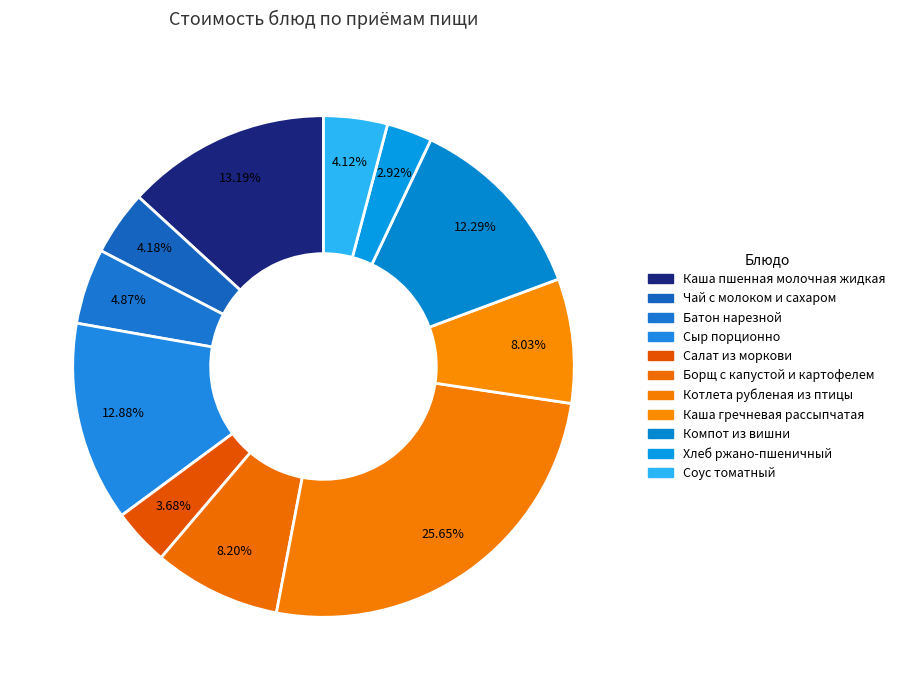

Combined, what portion of the pie is Борщ с капустой и картофелем and Соус томатный?

12.3%